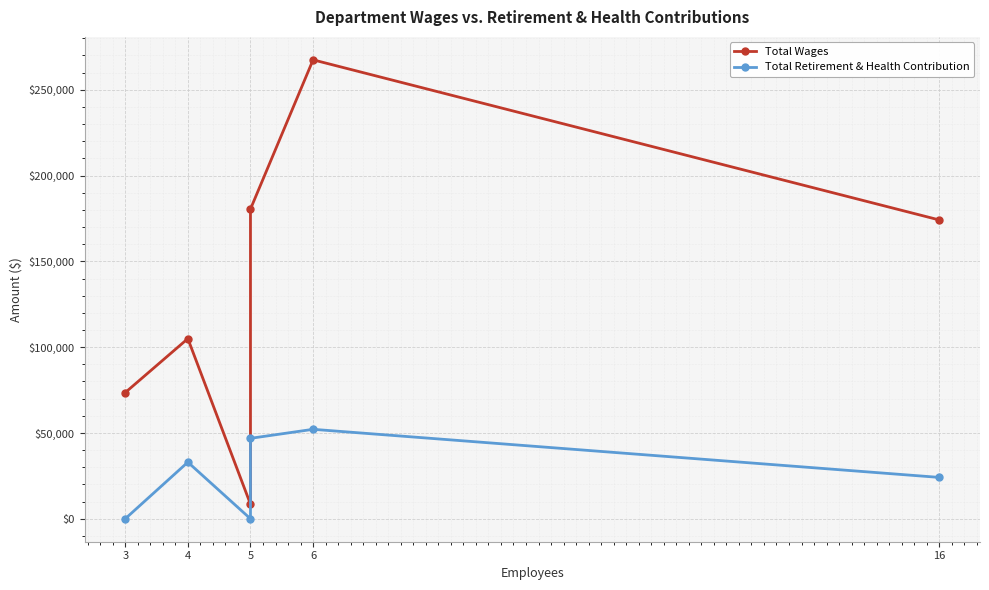

The Total Wages series shows 11165 at 5. True or false?

False